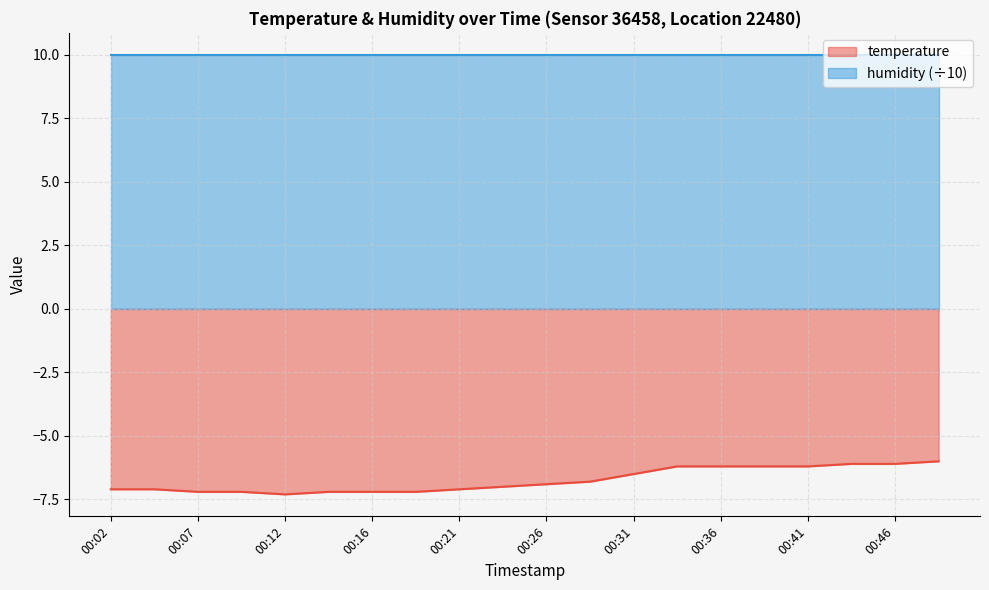

Between 00:12 and 00:16, which is larger?

00:16